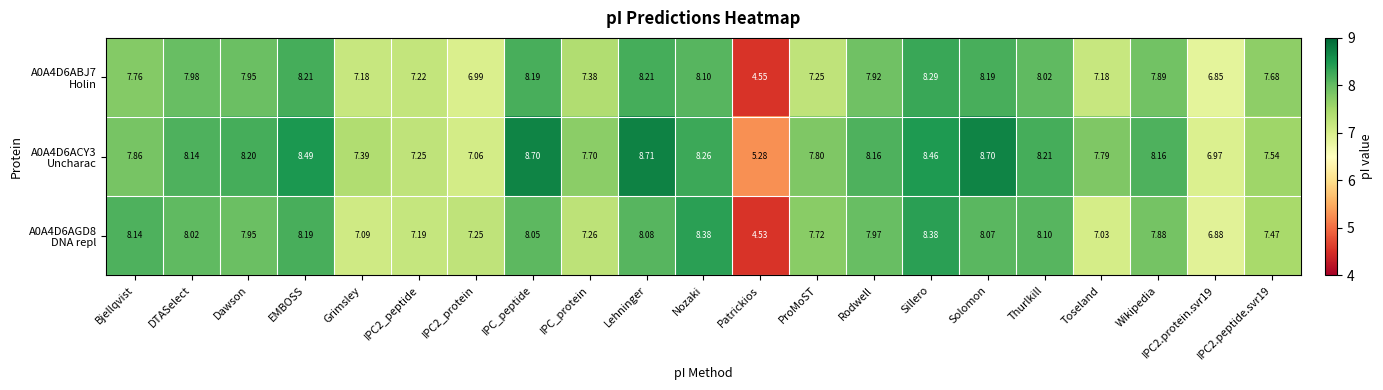

At which category does the chart reach its minimum across all series?

Patrickios